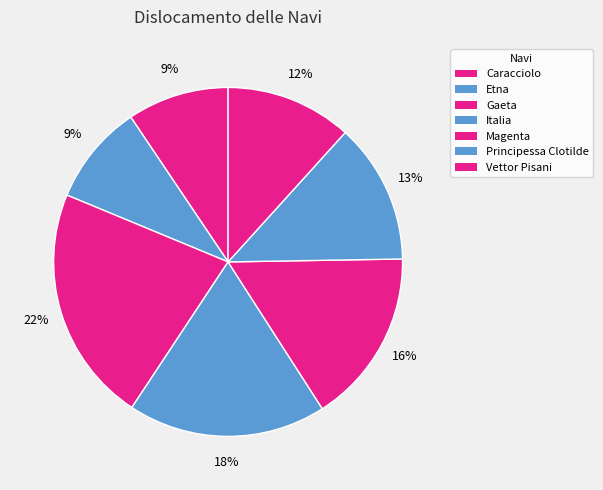

Count the number of slices in the pie.

7